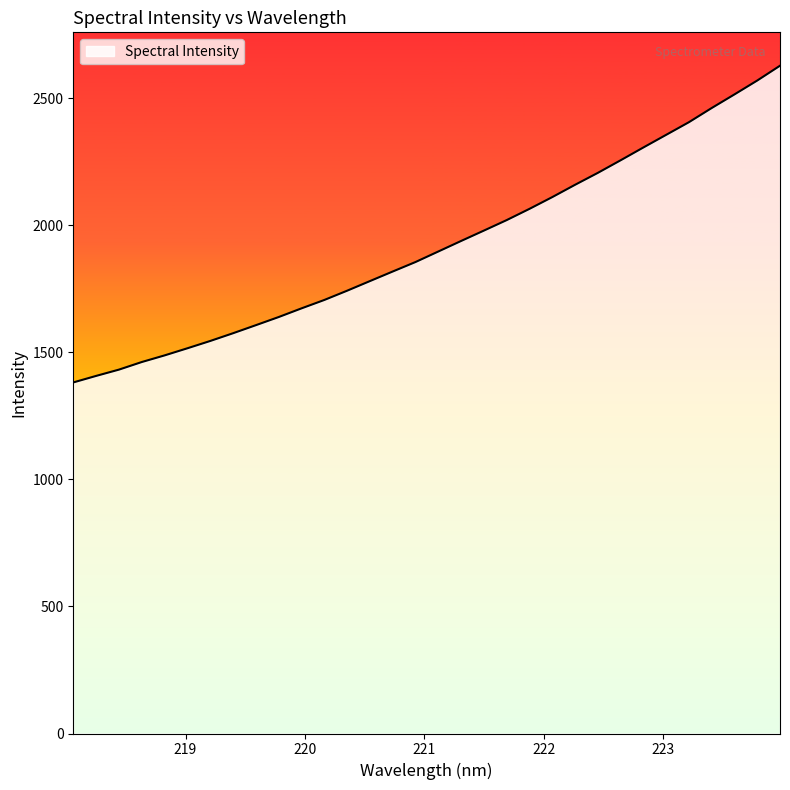

Count the number of categories in the chart.

32